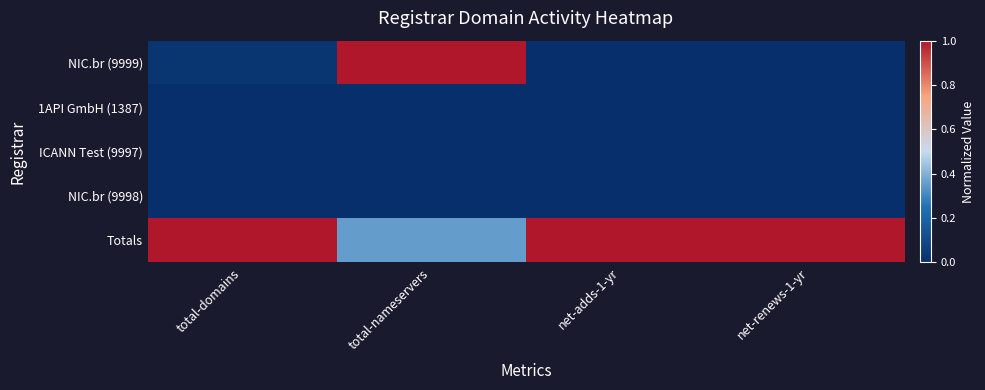

Which series has the largest total across all categories?

Totals